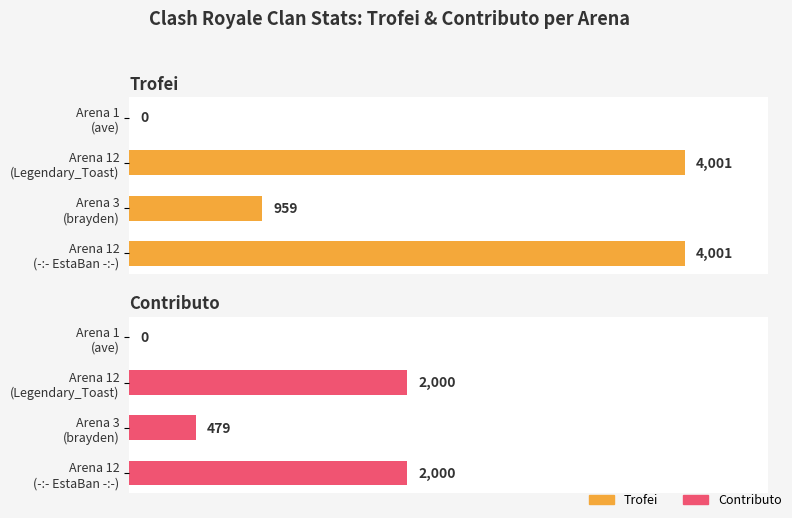

What is the difference between the highest and lowest values at Arena 12 (-:- EstaBan -:-)?

2001